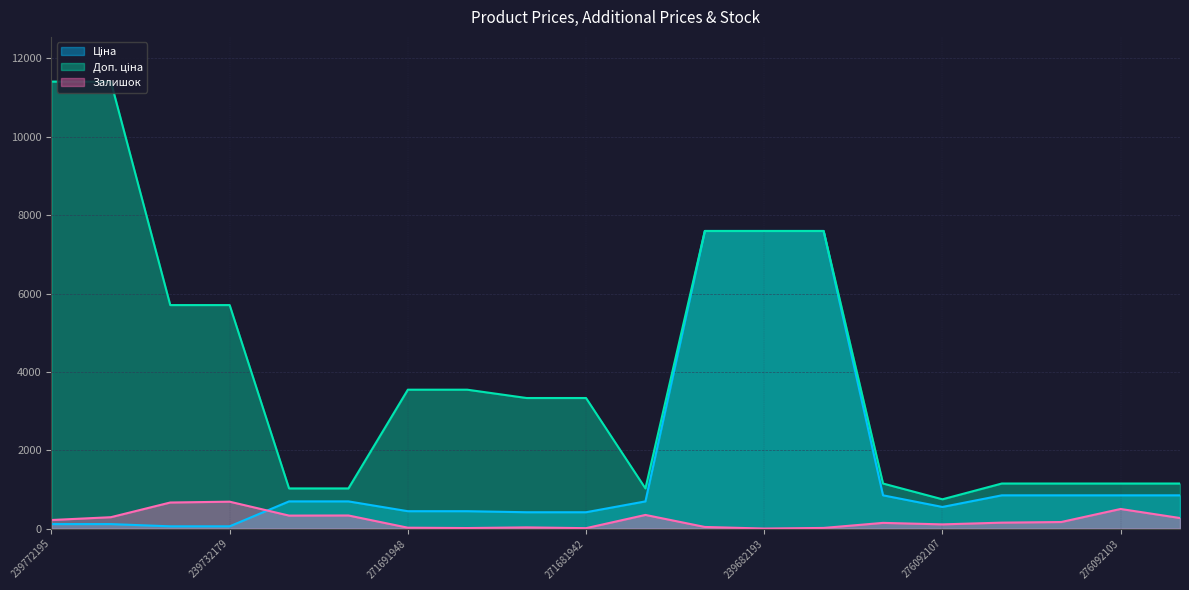

True or false: Ціна and Доп. ціна intersect in this chart.

False